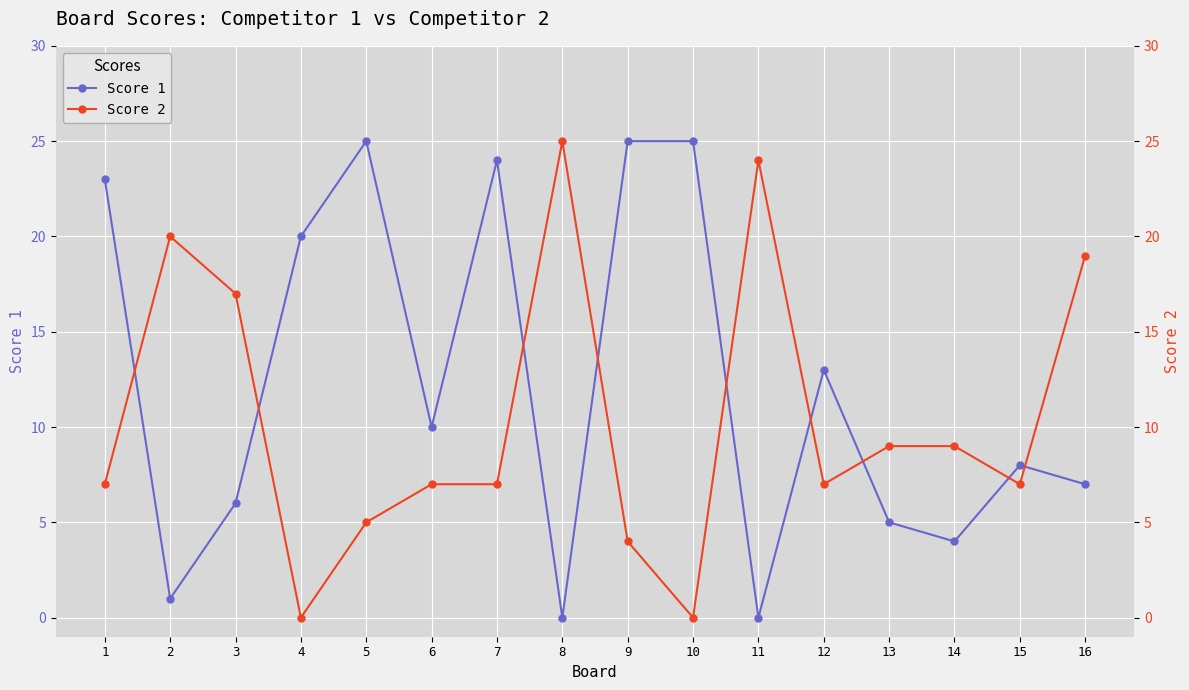

At which category is the sum across all series the highest?

7